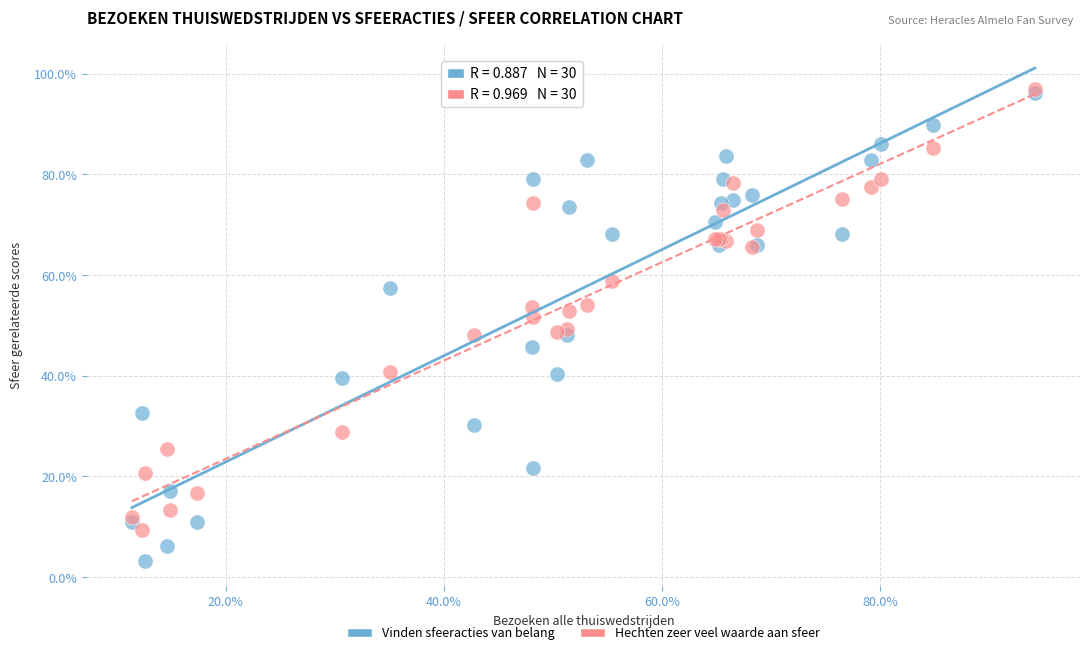

Which series has the widest spread of Y values?

Vinden sfeeracties van belang